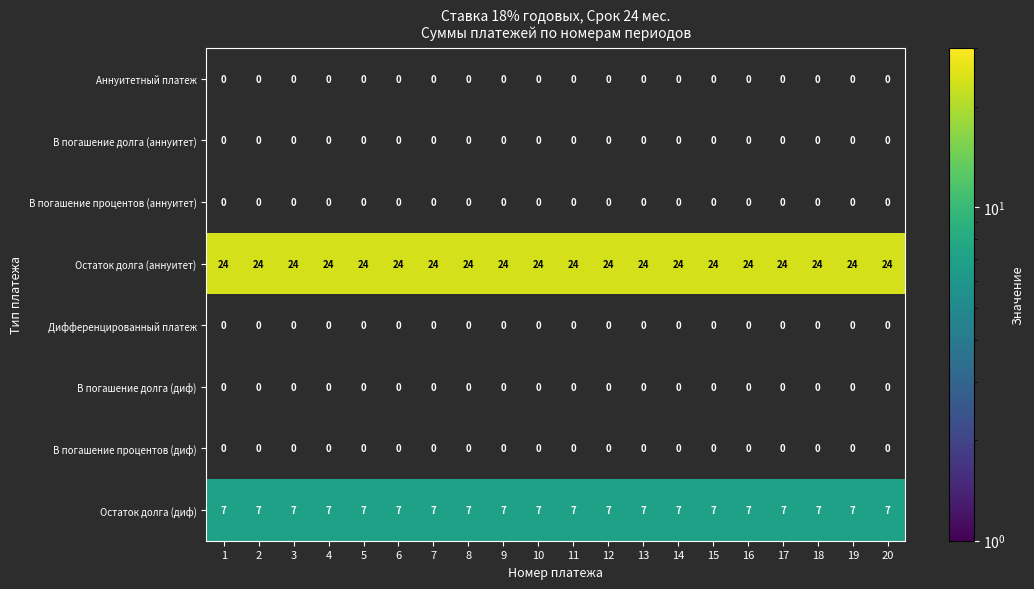

The В погашение долга (аннуитет) series shows 0 at 2. True or false?

True